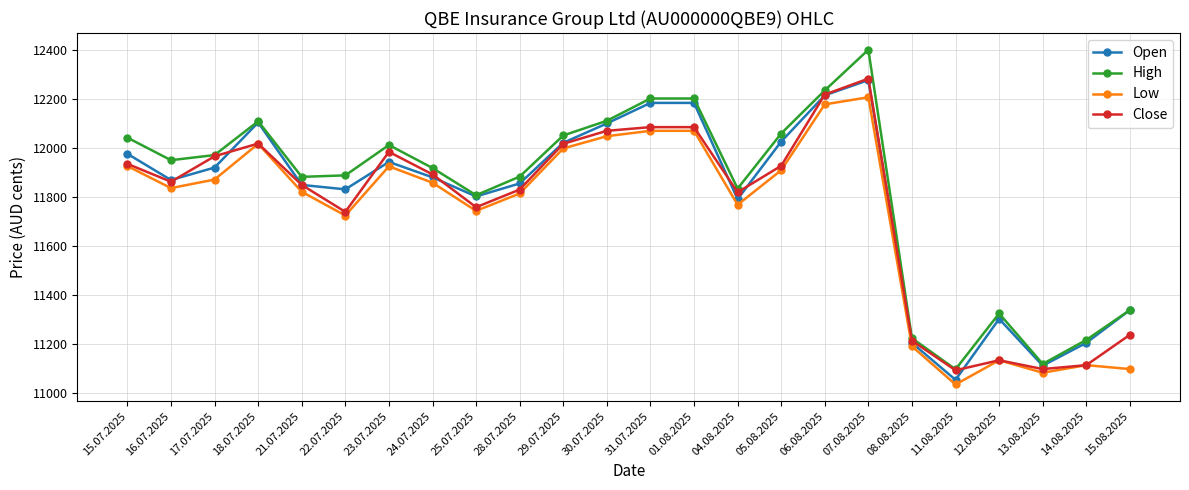

Which series has the largest range (max minus min)?

High